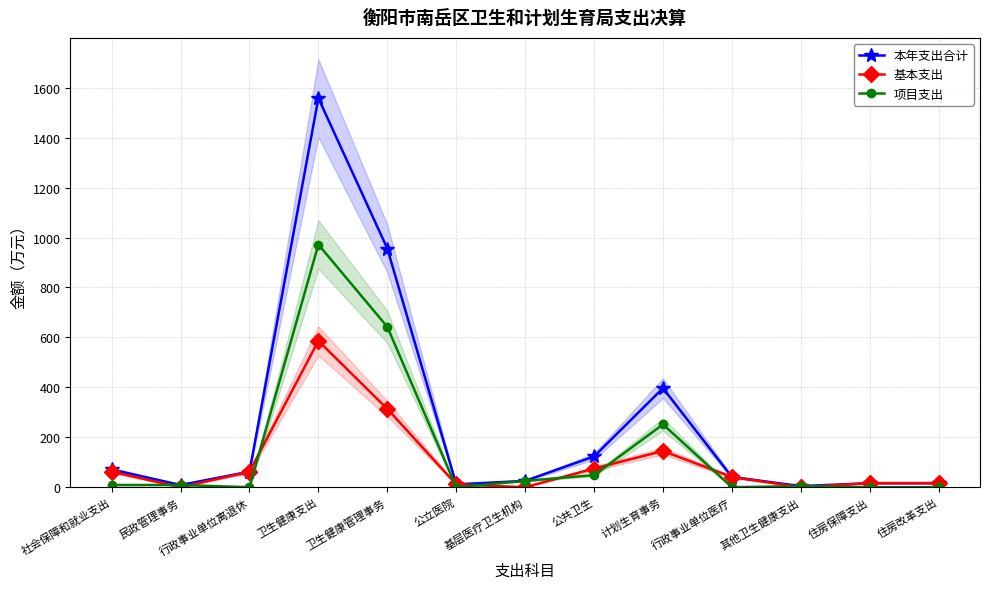

True or false: 项目支出 and 基本支出 intersect in this chart.

True